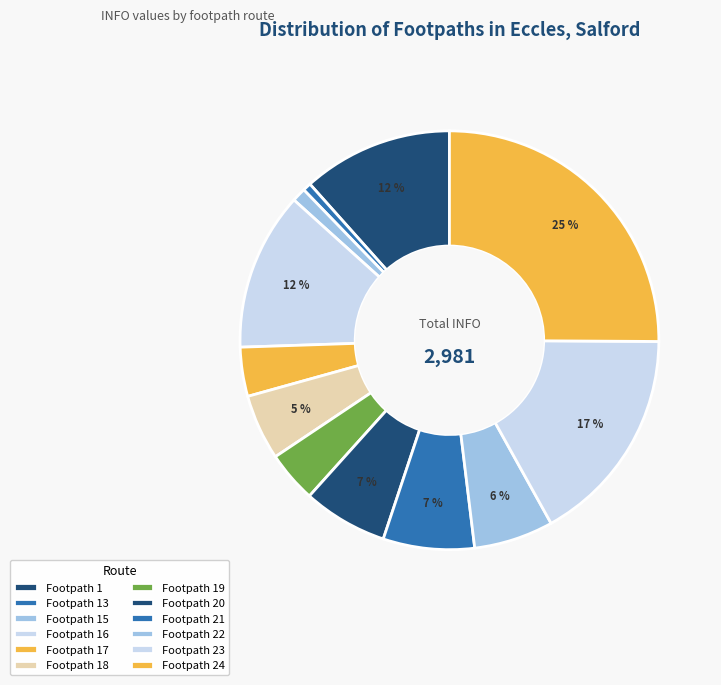

True or false: Footpath 19 accounts for 4% of the total.

True